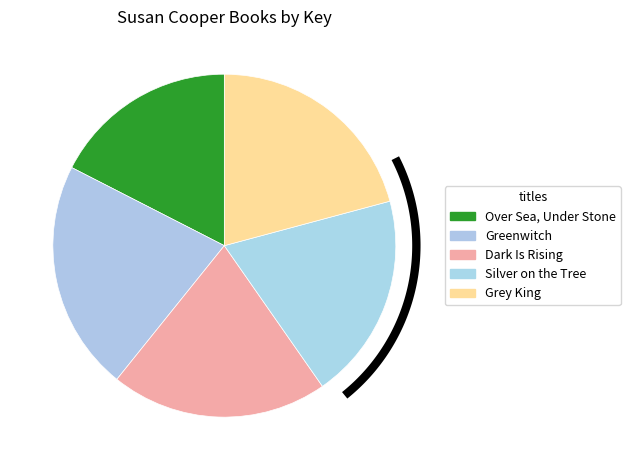

What is the change in value from Over Sea, Under Stone to Silver on the Tree?

+614